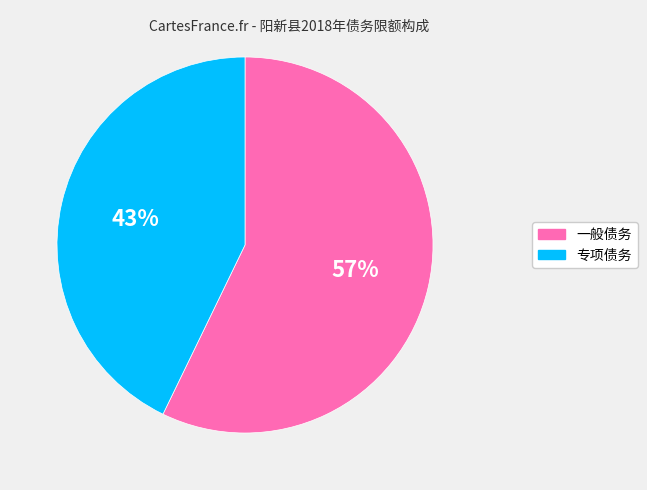

How many segments does this pie chart have?

2